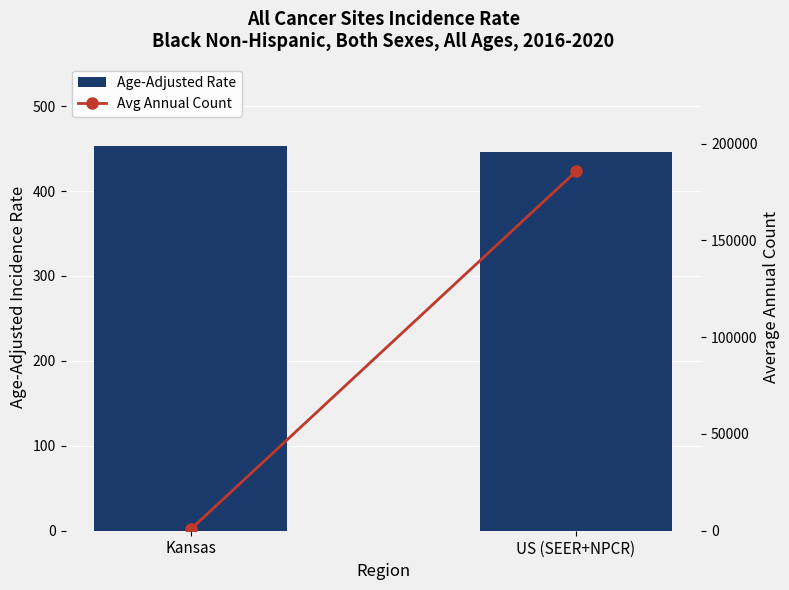

Is it true that Avg Annual Count equals 185596.0 at US (SEER+NPCR)?

True